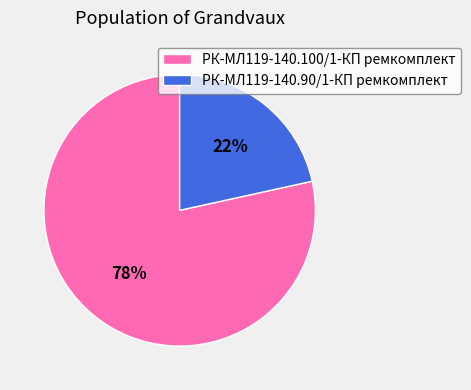

Do РК-МЛ119-140.90/1-КП ремкомплект and РК-МЛ119-140.100/1-КП ремкомплект together represent more than half of the pie?

Yes